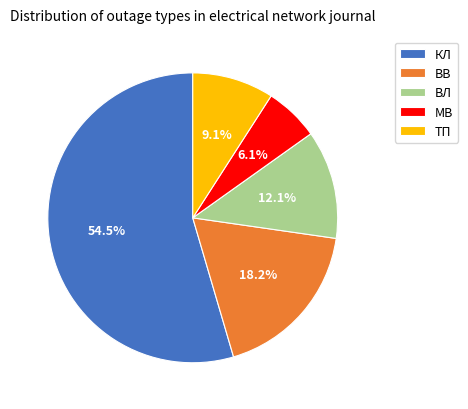

To the nearest percent, what is the average slice percentage?

20%